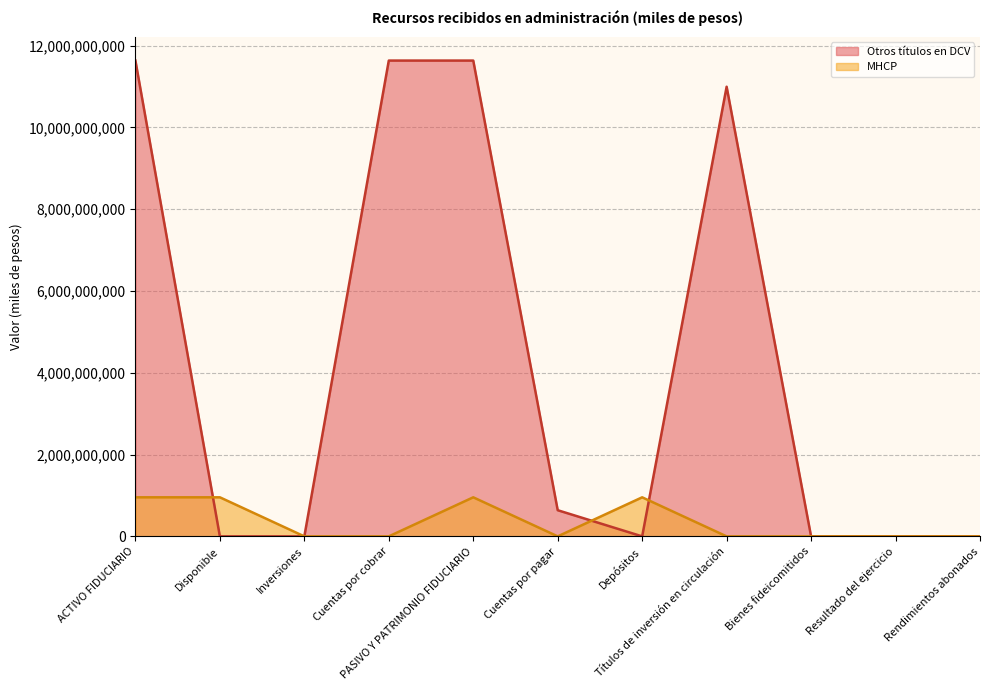

What is the difference between the MHCP values at Cuentas por pagar and Disponible?

954981255